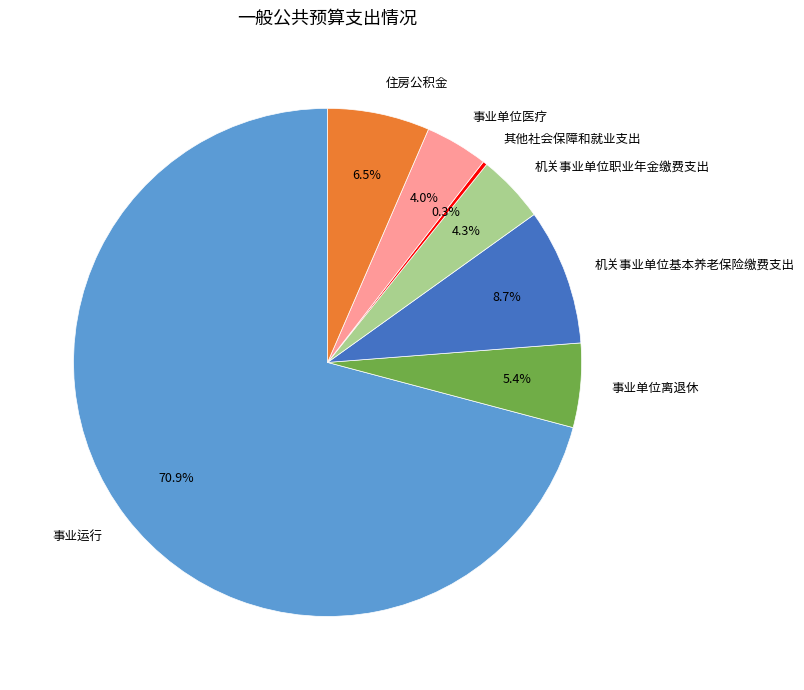

Is the sum of 住房公积金 and 事业单位离退休 greater than half?

No